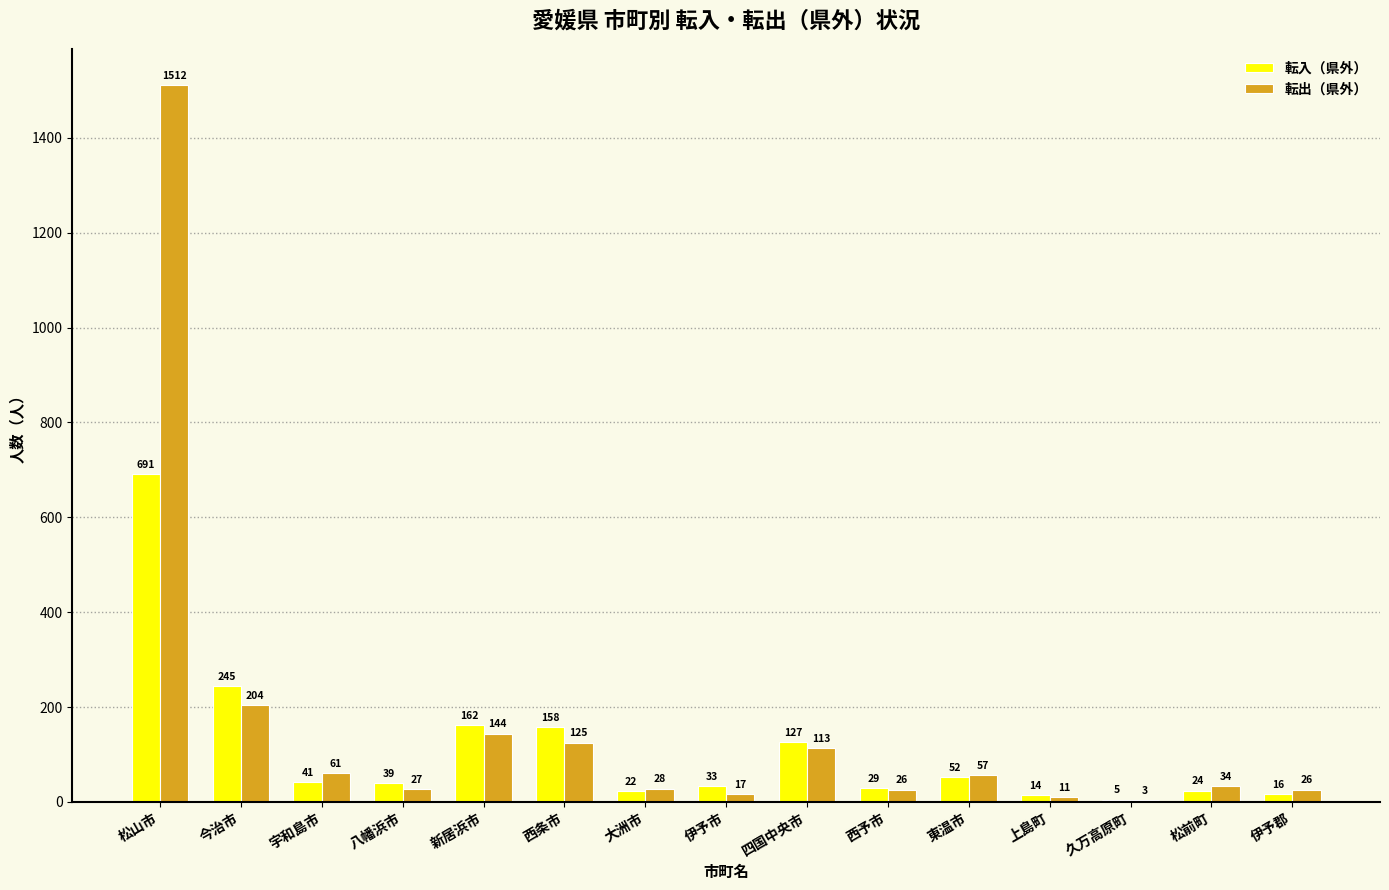

The 転出（県外） series shows 3 at 久万高原町. True or false?

True